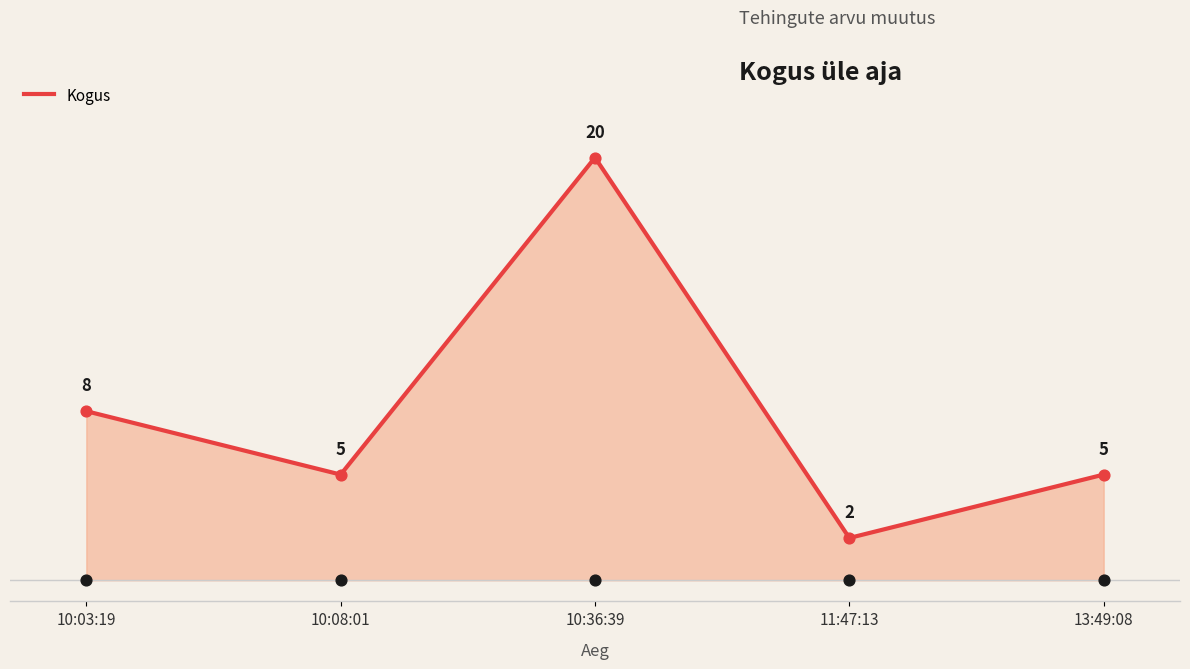

Approximately how many times larger is the value at 13:49:08 compared to 11:47:13?

2.5